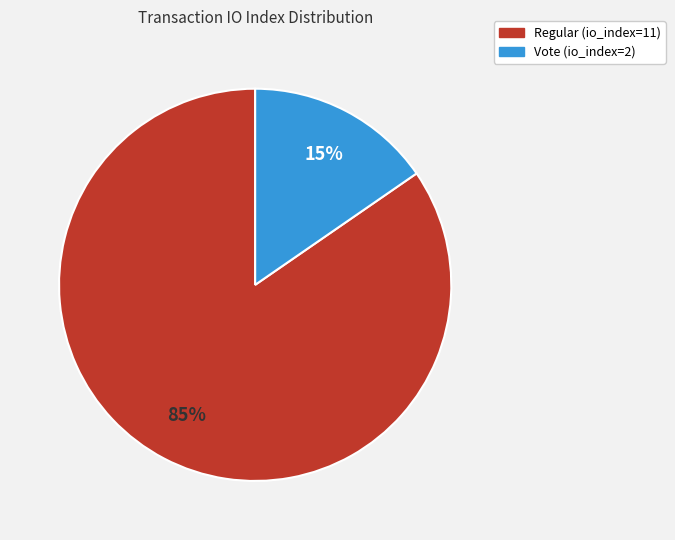

To the nearest percent, what is the combined percentage of Regular (io_index=11) and Vote (io_index=2)?

100%